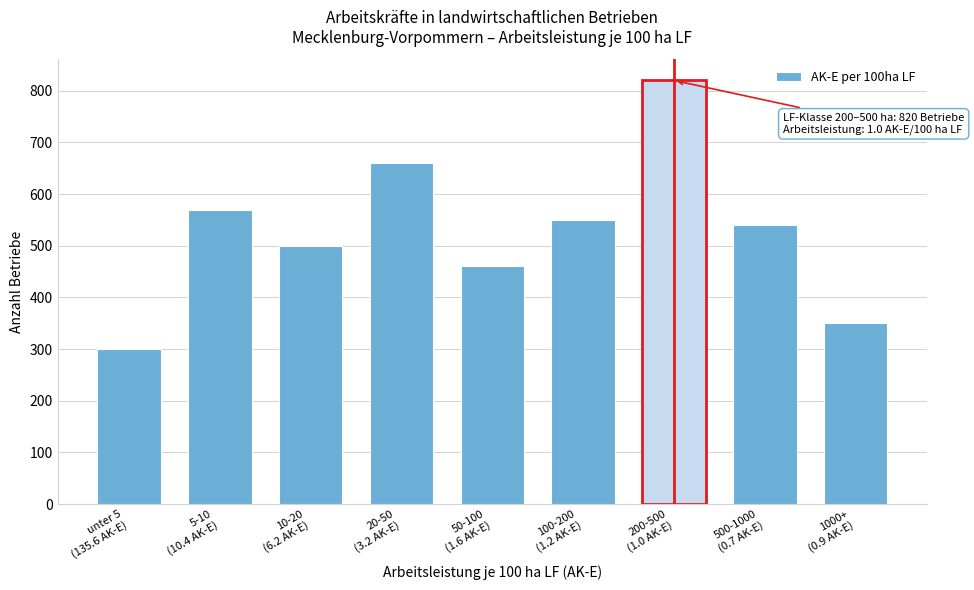

Reading left to right, what are all the values shown in this chart?

300	570	500	660	460	550	820	540	350